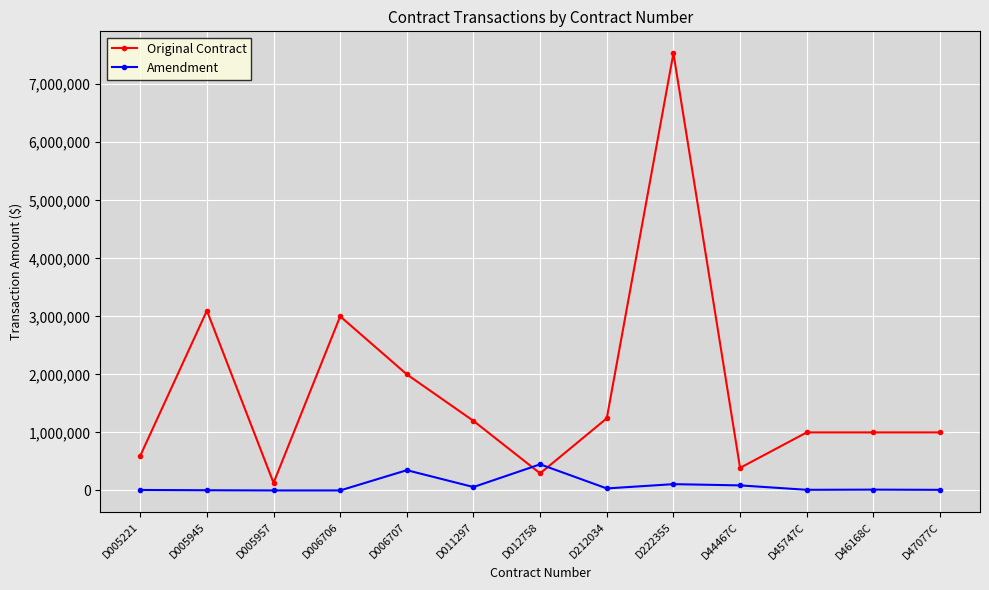

How many intersections are there between Amendment and Original Contract?

2